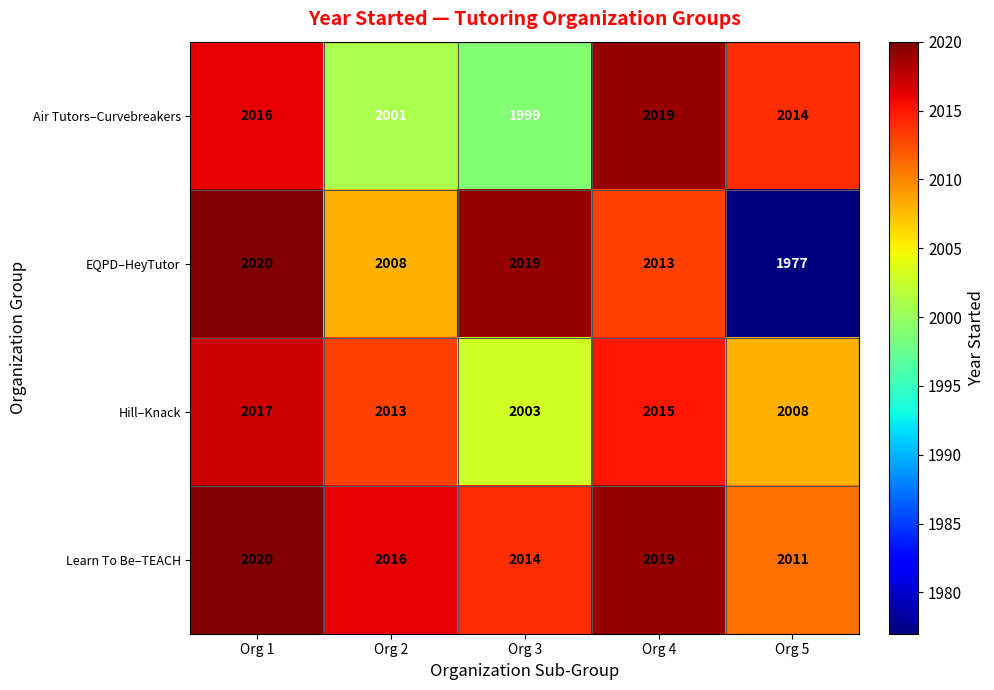

Where is Hill–Knack nearest to the value 2010?

Org 5